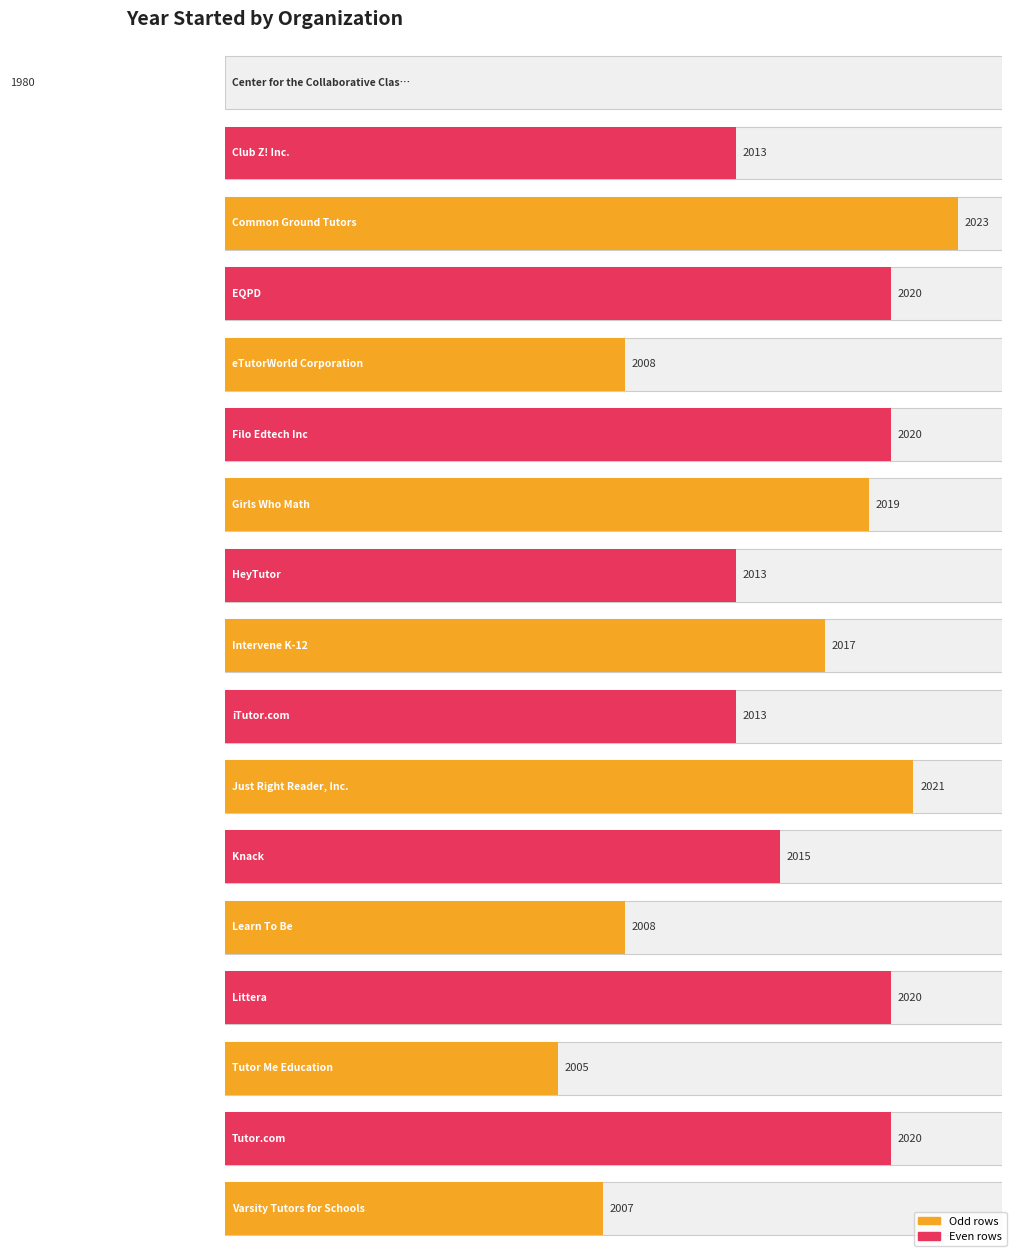

What is the label of the 16th bar from the right?

Club Z! Inc.